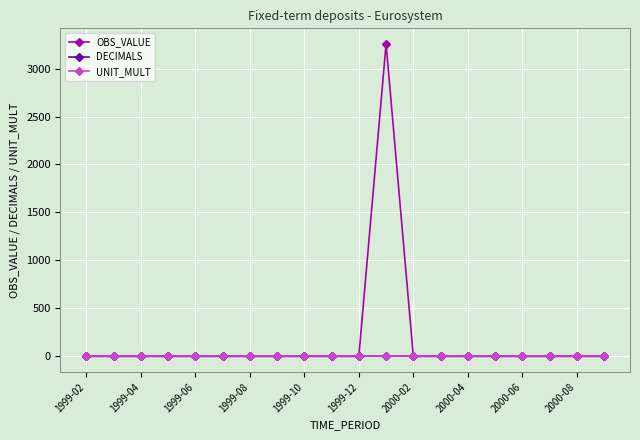

Reading right to left, extract all data points from this chart.

OBS_VALUE: 0.0	0.0	0.0	0.0	0.0	0.0	0.0	0.0	3256.1	0.0	0.0	0.0	0.0	0.0	0.0	0.0	0.0	0.0	0.0	0.0
DECIMALS: 0.0	0.0	0.0	0.0	0.0	0.0	0.0	0.0	0.0	0.0	0.0	0.0	0.0	0.0	0.0	0.0	0.0	0.0	0.0	0.0
UNIT_MULT: 6.0	6.0	6.0	6.0	6.0	6.0	6.0	6.0	6.0	6.0	6.0	6.0	6.0	6.0	6.0	6.0	6.0	6.0	6.0	6.0